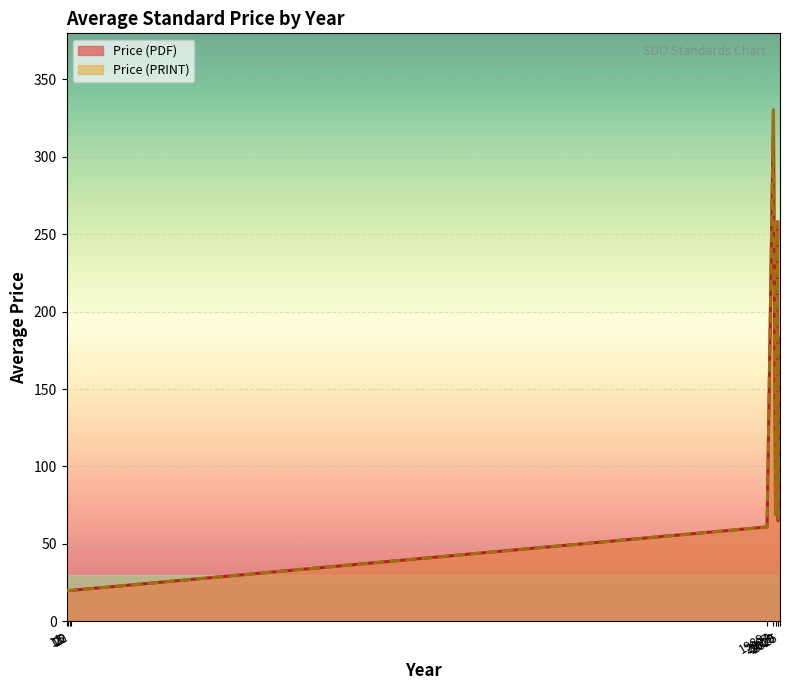

Which has a higher value, 2025 or 2025?

2025